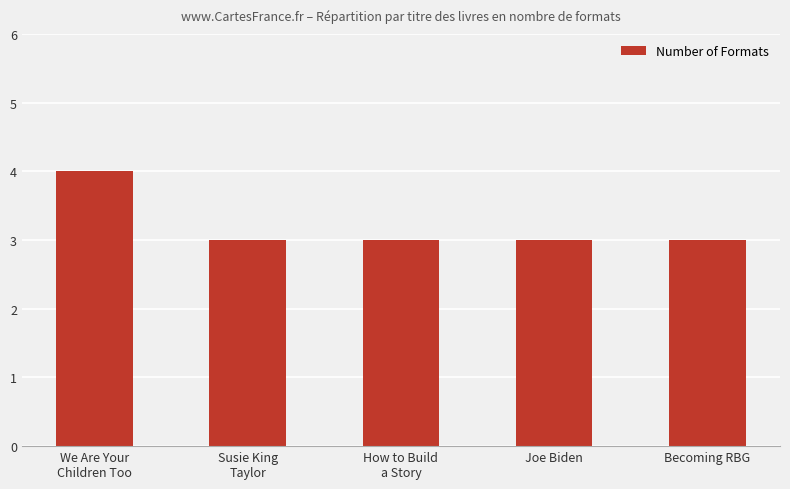

What is the greatest value displayed?

4